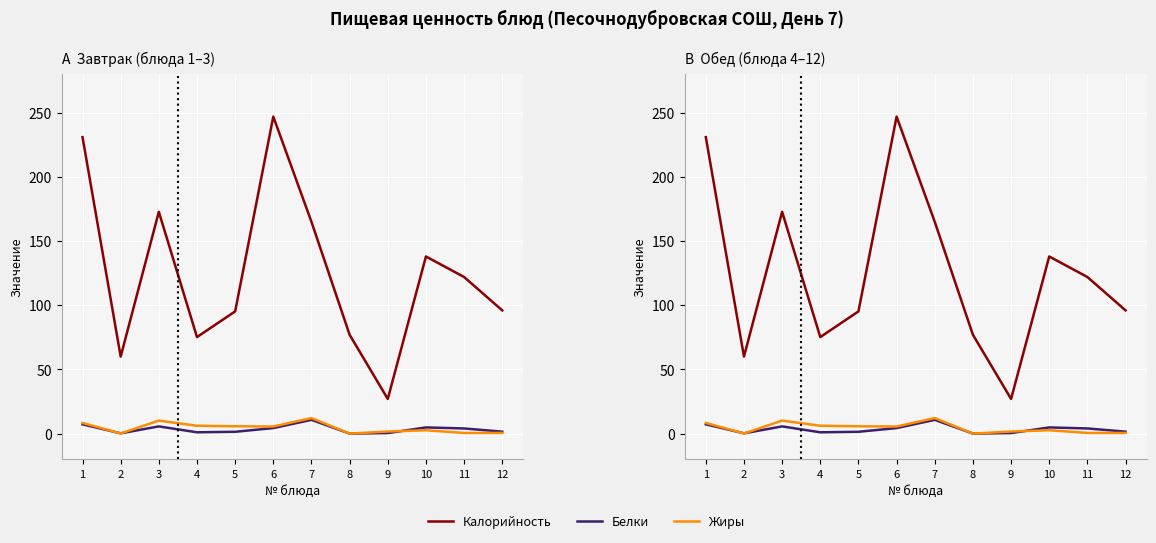

What are all the series names shown in the legend?

Калорийность, Белки, Жиры